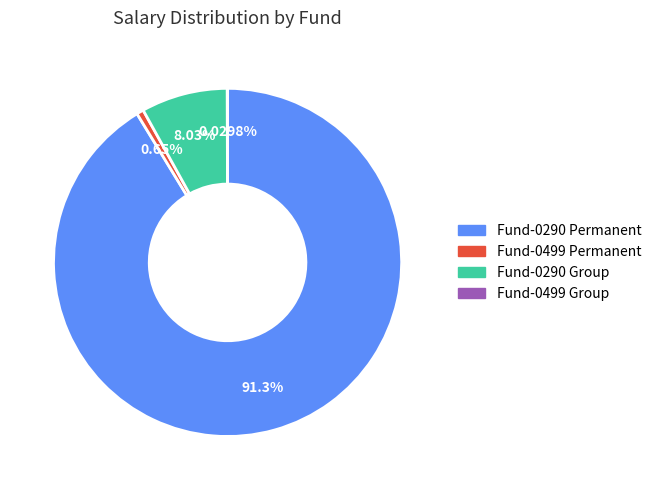

Is there any slice that represents more than half of the pie?

Yes